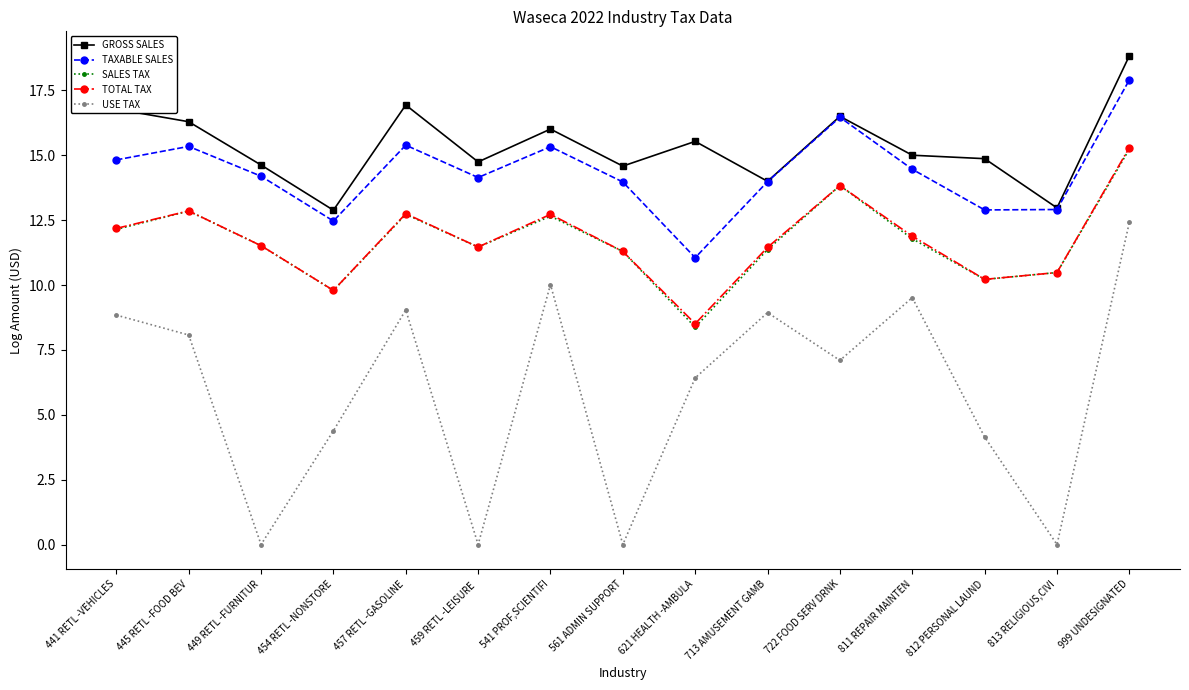

True or false: GROSS SALES has a value of 3.3 at 811 REPAIR MAINTEN.

False